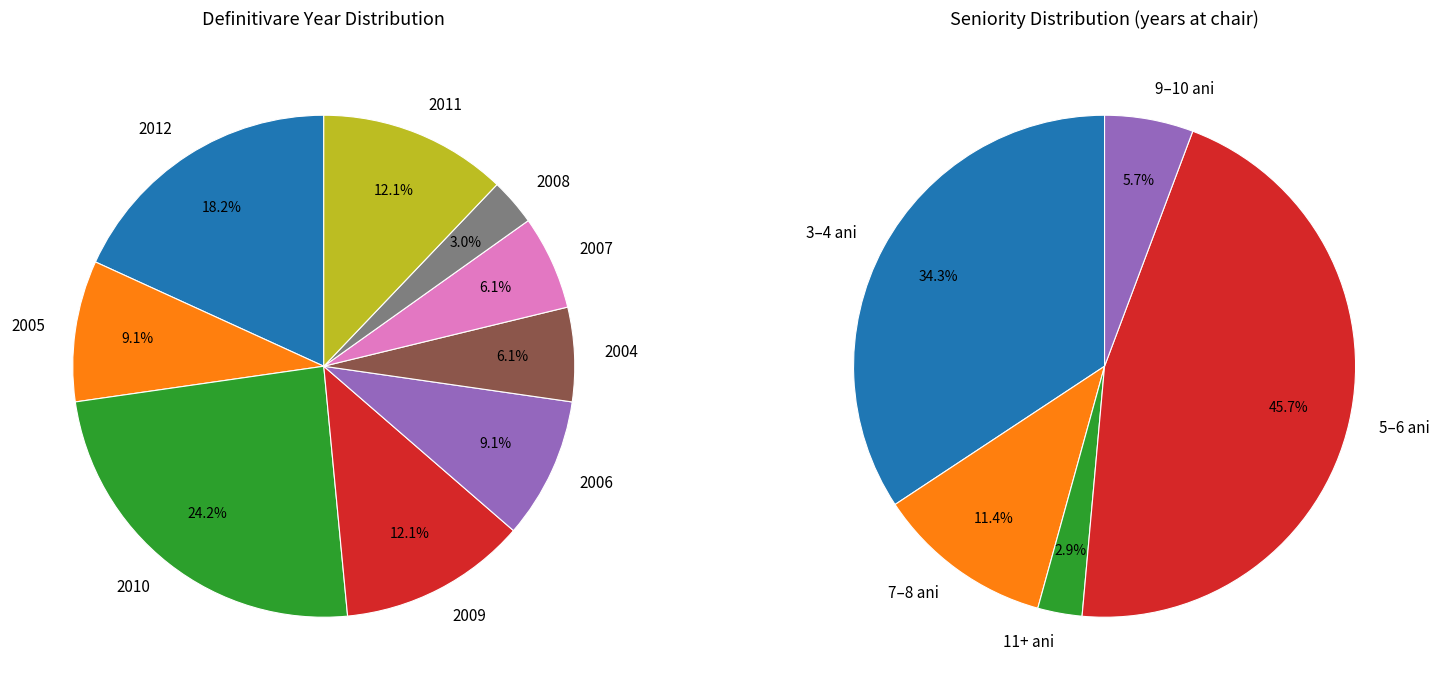

What is the total percentage of 2008 and 2004?

9.1%